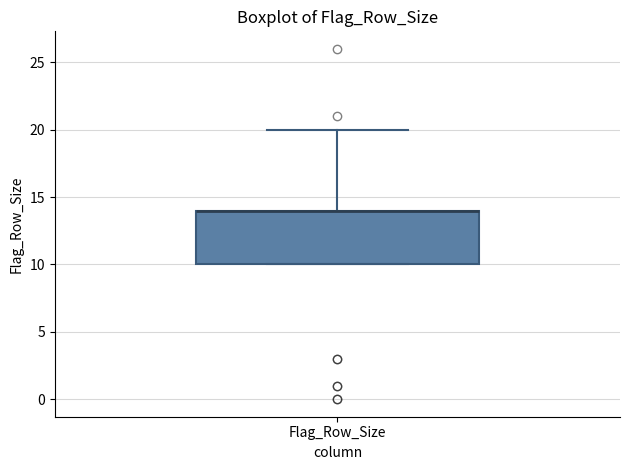

Where is the upper edge of the box for Flag_Row_Size on the y-axis? The values are not printed on the chart, so give them approximately, as read against the axis.

14